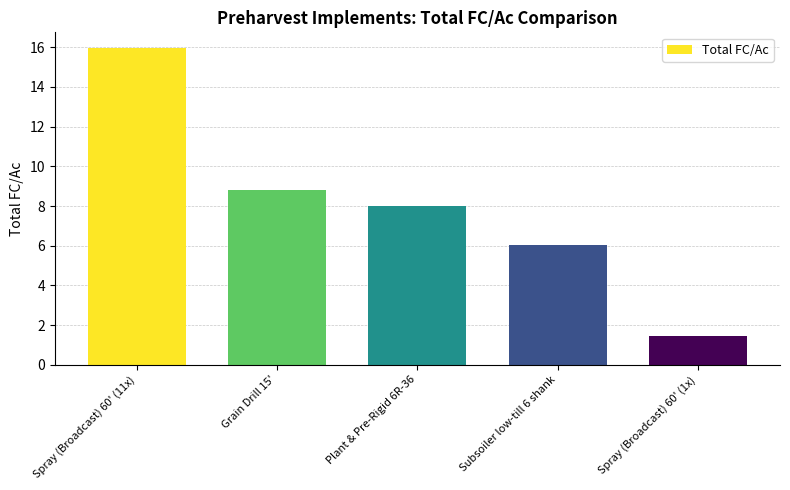

Reading left to right, extract all data points from this chart.

Spray (Broadcast) 60' (11x)=16.0	Grain Drill 15'=8.8	Plant & Pre-Rigid 6R-36=8.0	Subsoiler low-till 6 shank=6.0	Spray (Broadcast) 60' (1x)=1.5